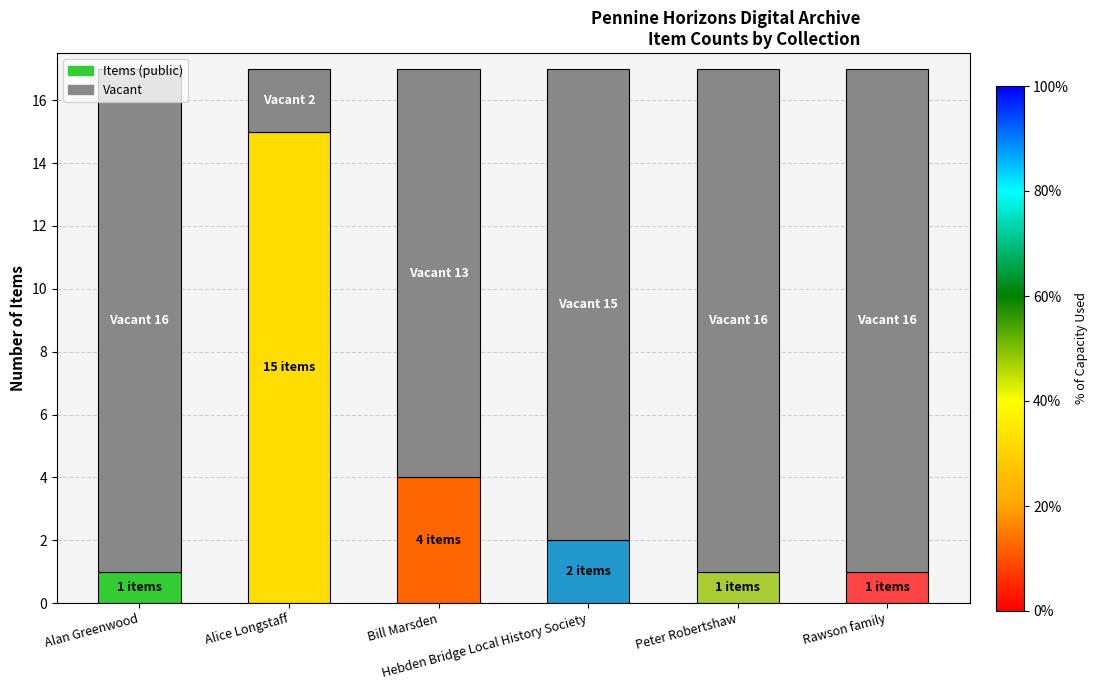

Does the chart contain stacked bars?

Yes